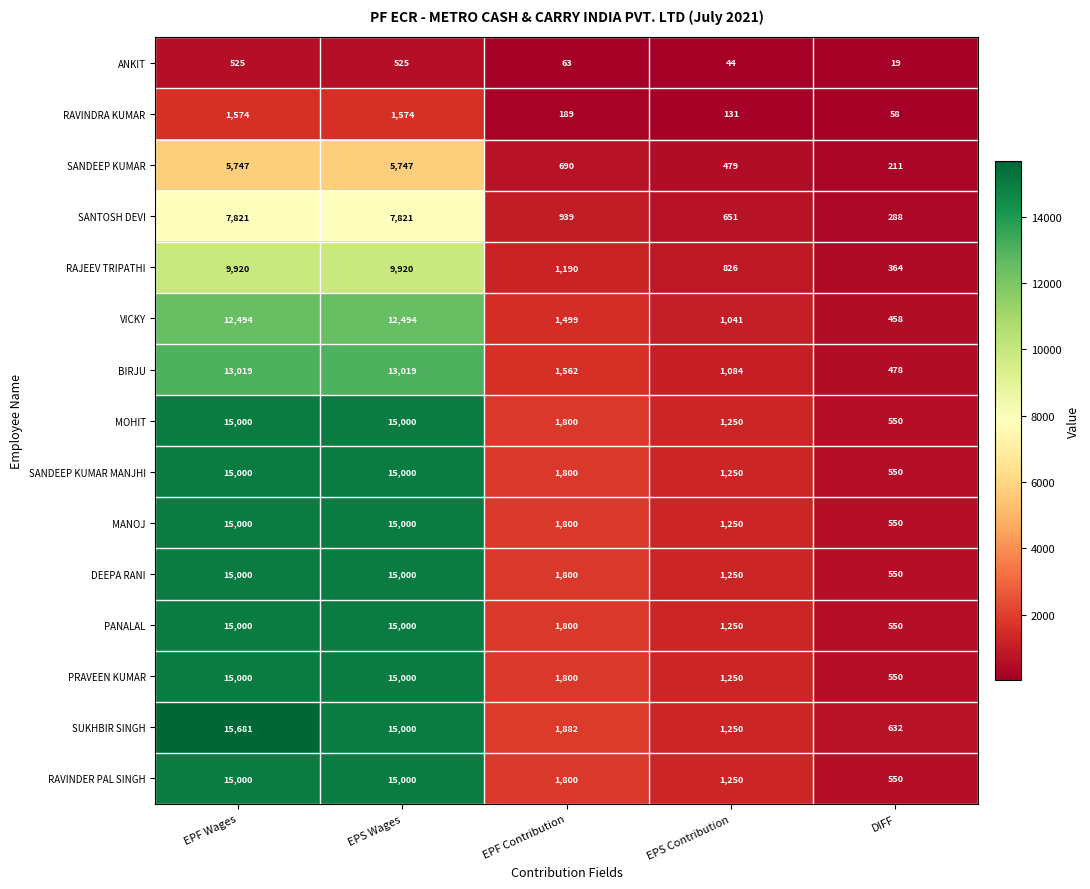

What is the difference between the second highest and second lowest values in the DEEPA RANI series?

13750